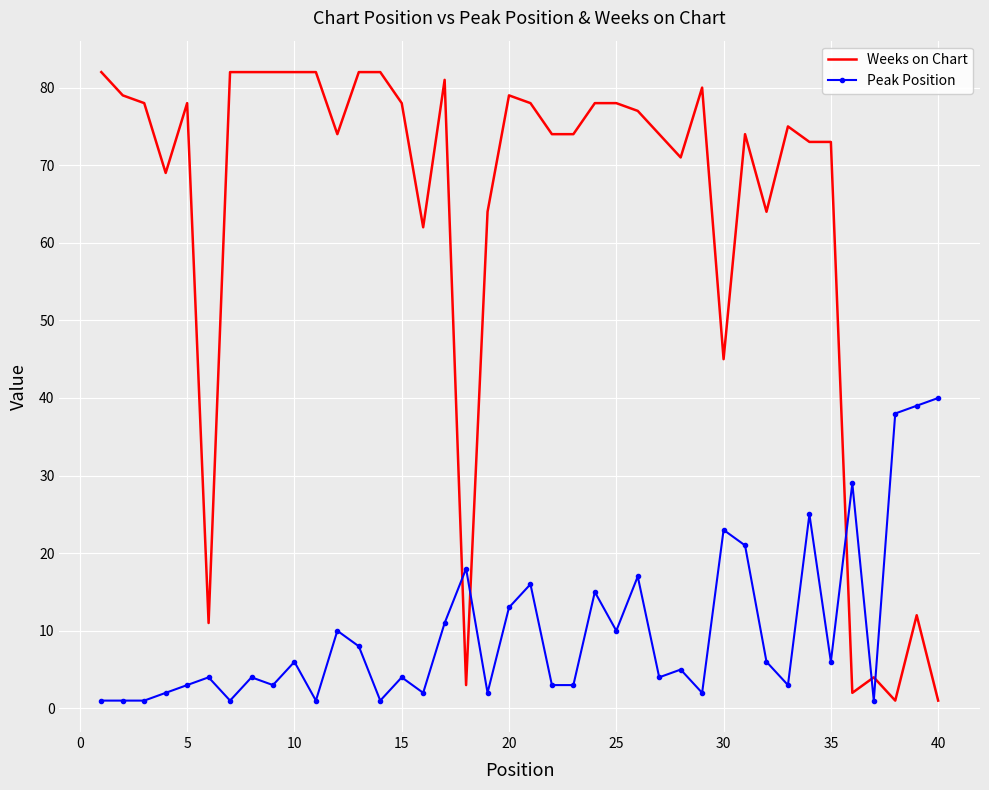

Rank the series by their average value, from lowest to highest.

Peak Position, Weeks on Chart